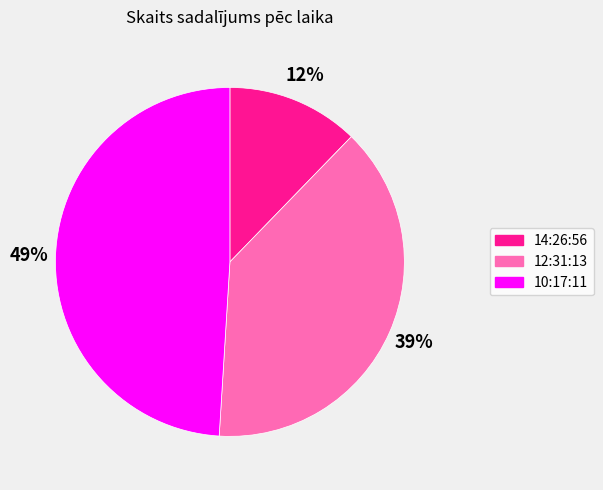

Is the sum of 12:31:13 and 14:26:56 greater than half?

Yes